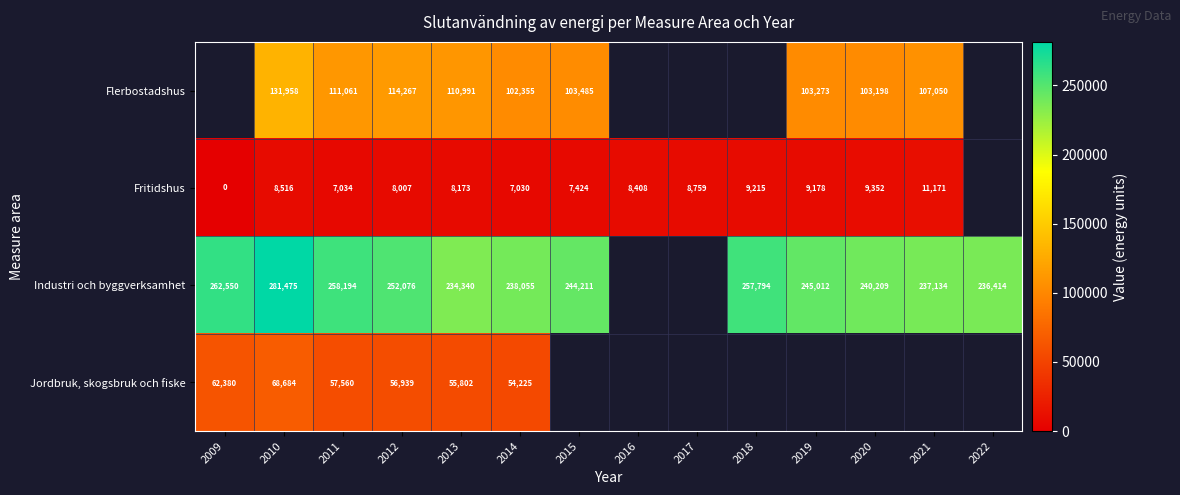

Which series changed the most between 2011 and 2013?

Industri och byggverksamhet